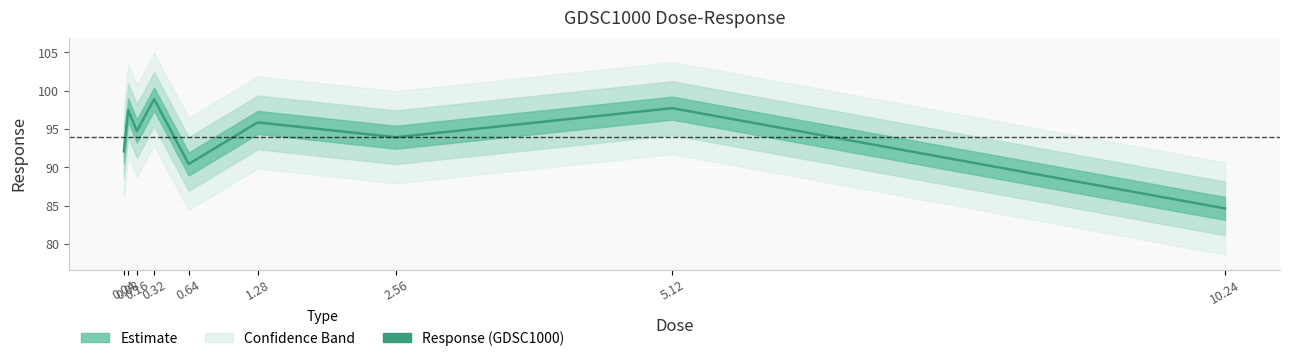

What is the smallest value displayed?

84.7